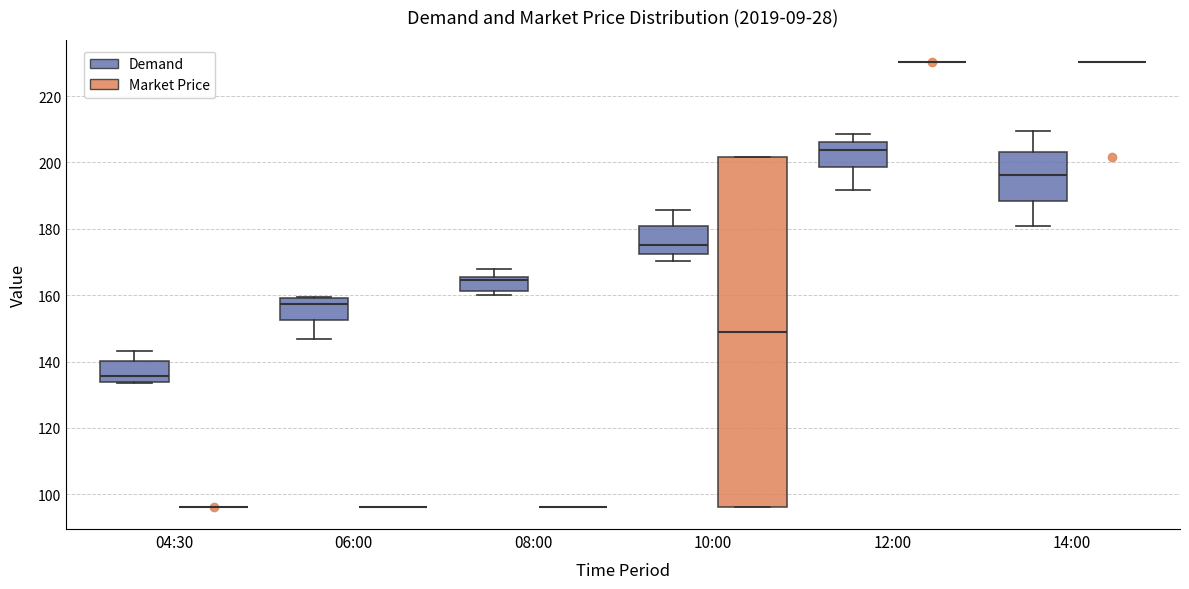

Reading left to right, read every box against the y-axis: the position of its median line, the range the box covers, and the ends of its whiskers. The values are not printed on the chart, so give them approximately, as read against the axis.

04:30 (Demand): median 136, box 134 to 140, whiskers 134 to 144
04:30 (Market Price): box collapsed to a line at 96, whiskers 96 to 96
06:00 (Demand): median 158, box 152 to 160, whiskers 146 to 160
06:00 (Market Price): box collapsed to a line at 96, whiskers 96 to 96
08:00 (Demand): median 164, box 162 to 166, whiskers 160 to 168
08:00 (Market Price): box collapsed to a line at 96, whiskers 96 to 96
10:00 (Demand): median 176, box 172 to 180, whiskers 170 to 186
10:00 (Market Price): median 150, box 96 to 202, whiskers 96 to 202
12:00 (Demand): median 204, box 198 to 206, whiskers 192 to 208
12:00 (Market Price): box collapsed to a line at 230, whiskers 230 to 230
14:00 (Demand): median 196, box 188 to 204, whiskers 180 to 210
14:00 (Market Price): box collapsed to a line at 230, whiskers 230 to 230